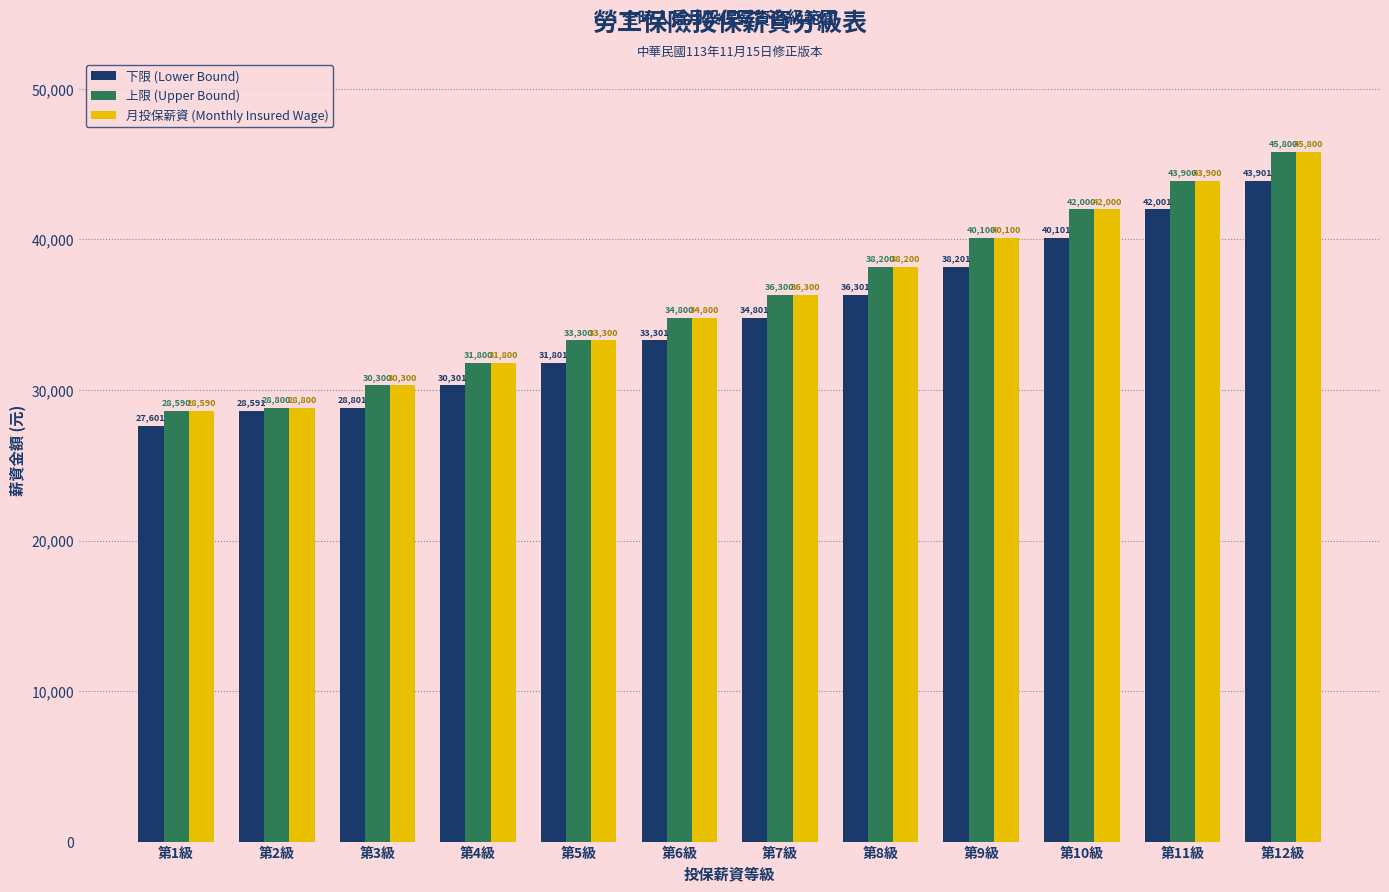

What is the greatest value displayed?

45800